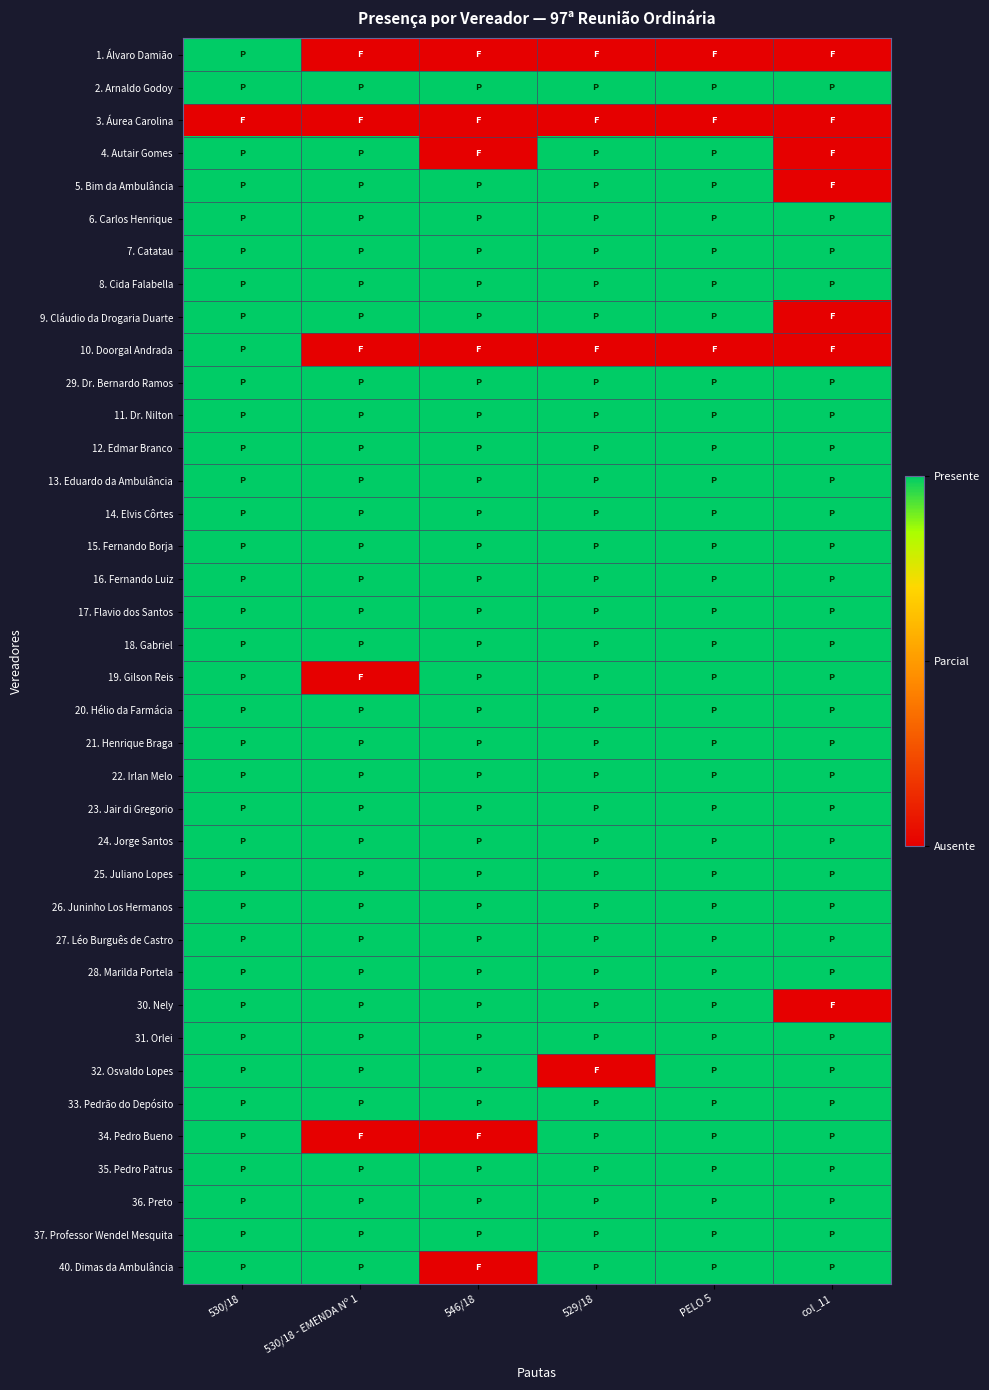

What is the spread (max minus min) of values at PELO 5?

1